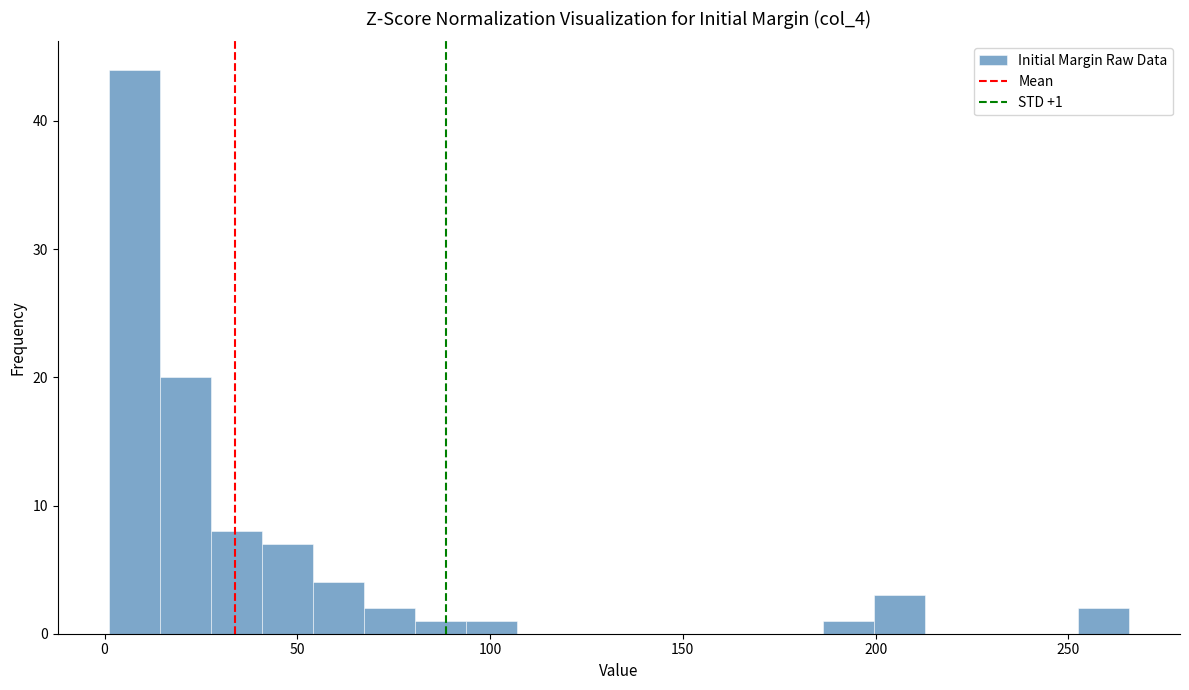

Read against the x-axis, roughly where is the centre of the tallest bar?

10